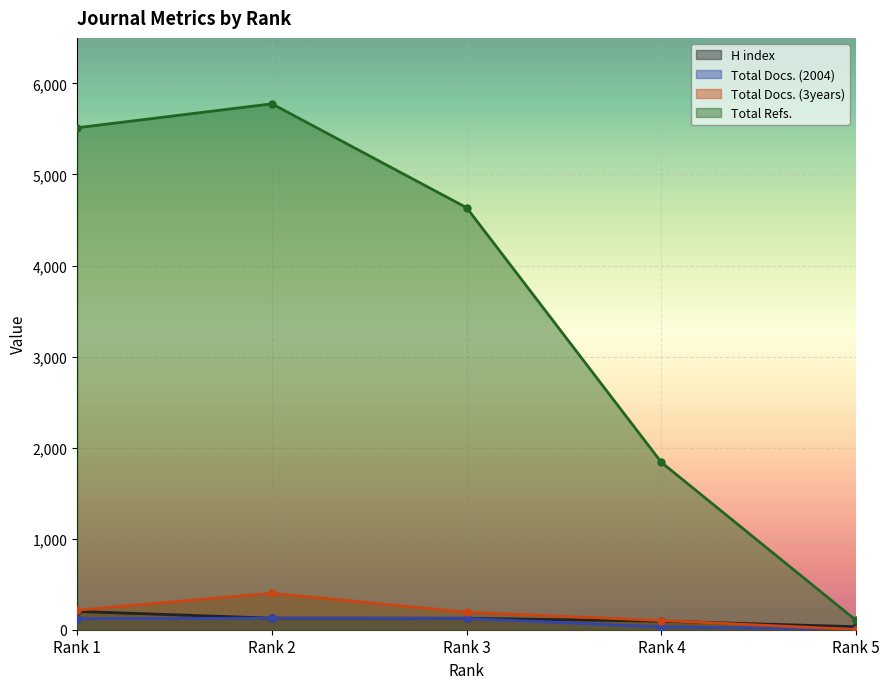

Reading right to left, extract all data points from this chart.

H index: Rank 5=33	Rank 4=94	Rank 3=126	Rank 2=127	Rank 1=201
Total Docs. (2004): Rank 5=6	Rank 4=31	Rank 3=124	Rank 2=127	Rank 1=121
Total Docs. (3years): Rank 5=2	Rank 4=101	Rank 3=192	Rank 2=400	Rank 1=215
Total Refs.: Rank 5=102	Rank 4=1838	Rank 3=4635	Rank 2=5776	Rank 1=5513